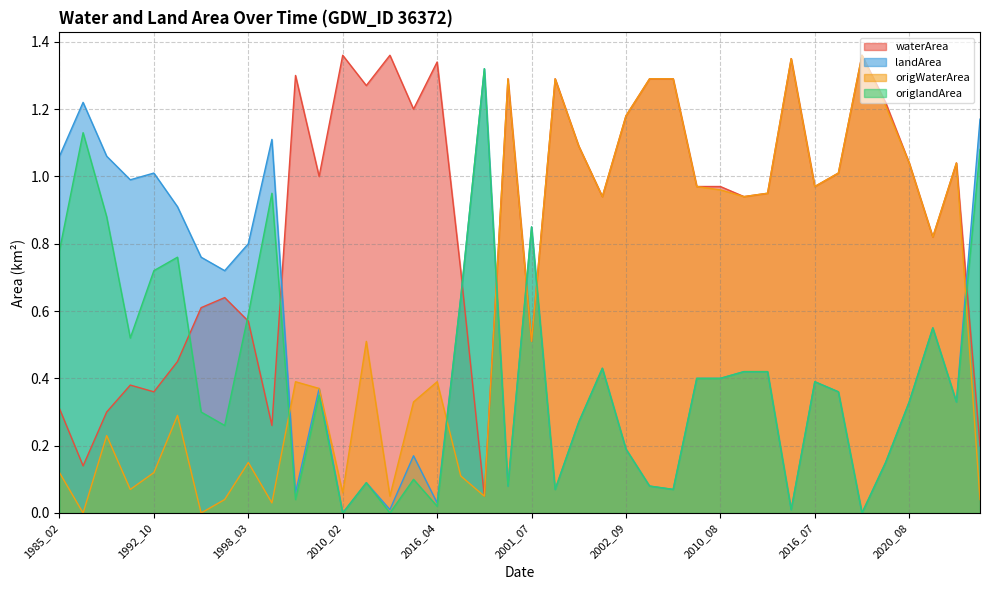

What position from the left is 2013_08?

30